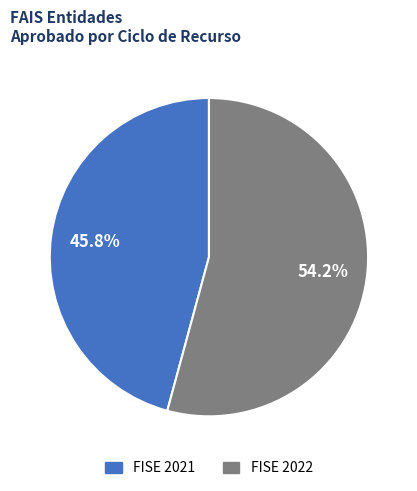

Rank the categories by value from highest to lowest.

FISE 2022, FISE 2021